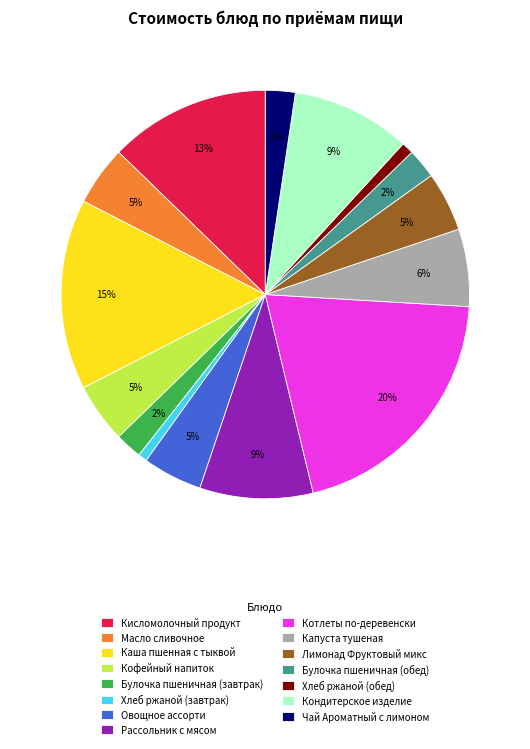

To the nearest percent, what percentage of the pie is Рассольник с мясом?

9%